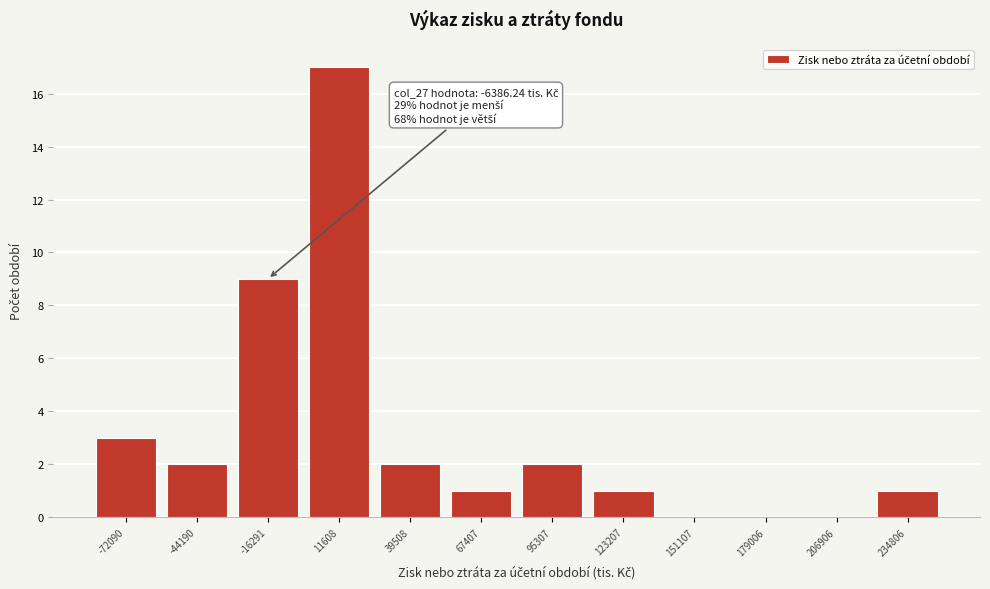

Over which range of the x-axis is the bar tallest?

0 to 25000